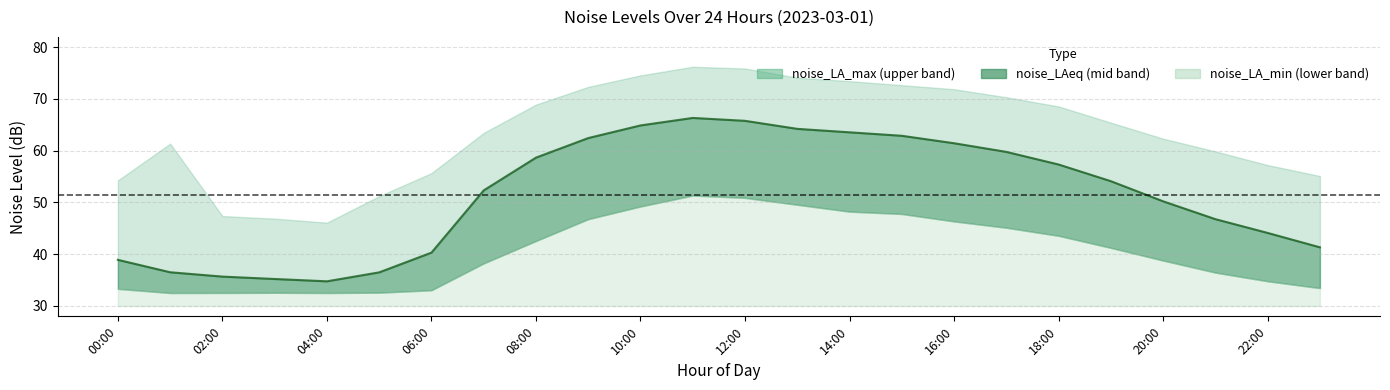

Is it true that noise_LA_max equals 83.0 at 00:00?

False